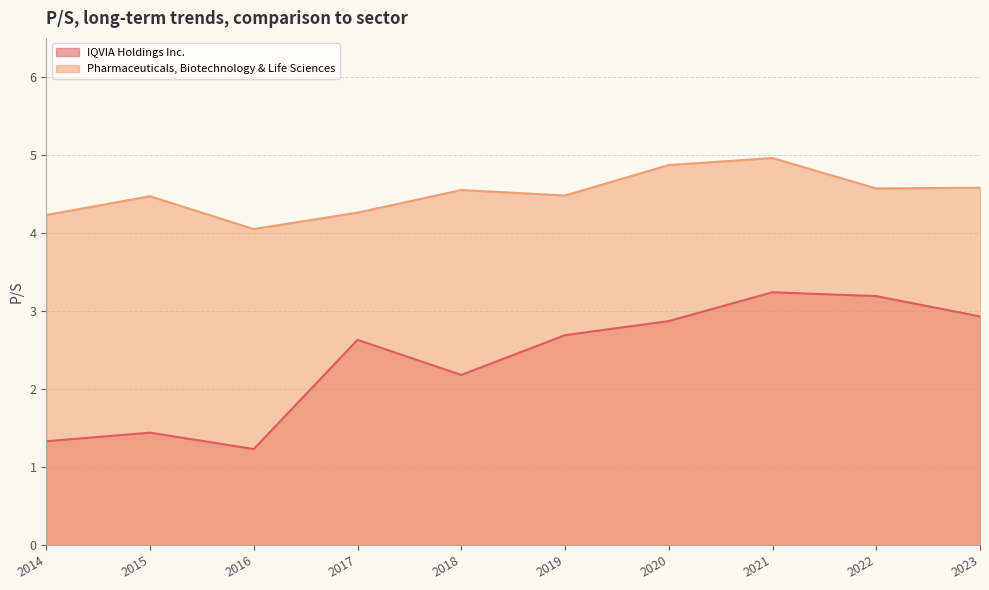

What is the difference between the Pharmaceuticals, Biotechnology & Life Sciences values at 2020 and 2019?

0.4